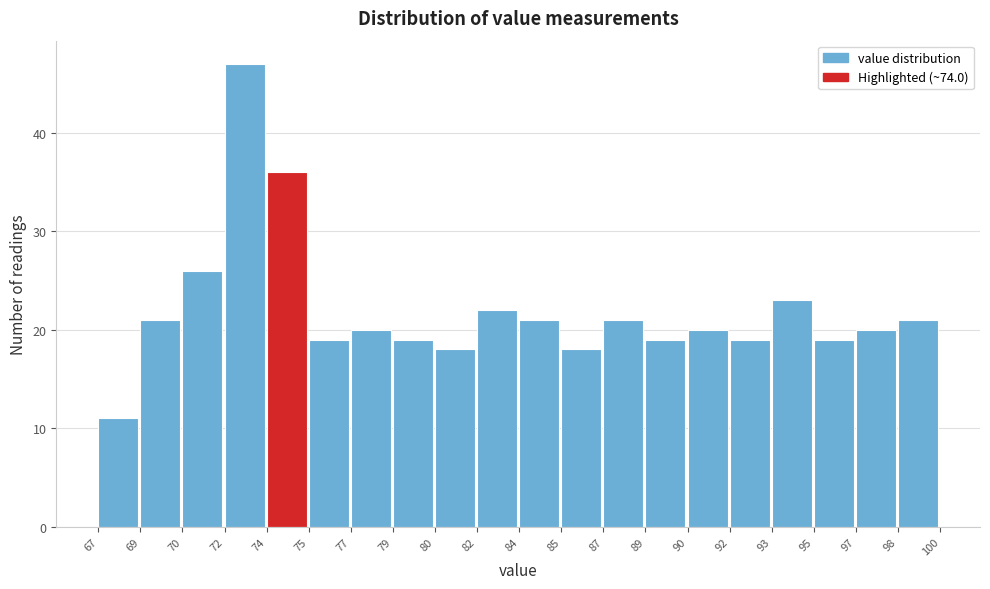

Reading left to right, extract all data points from this chart.

11	21	26	47	36	19	20	19	18	22	21	18	21	19	20	19	23	19	20	21